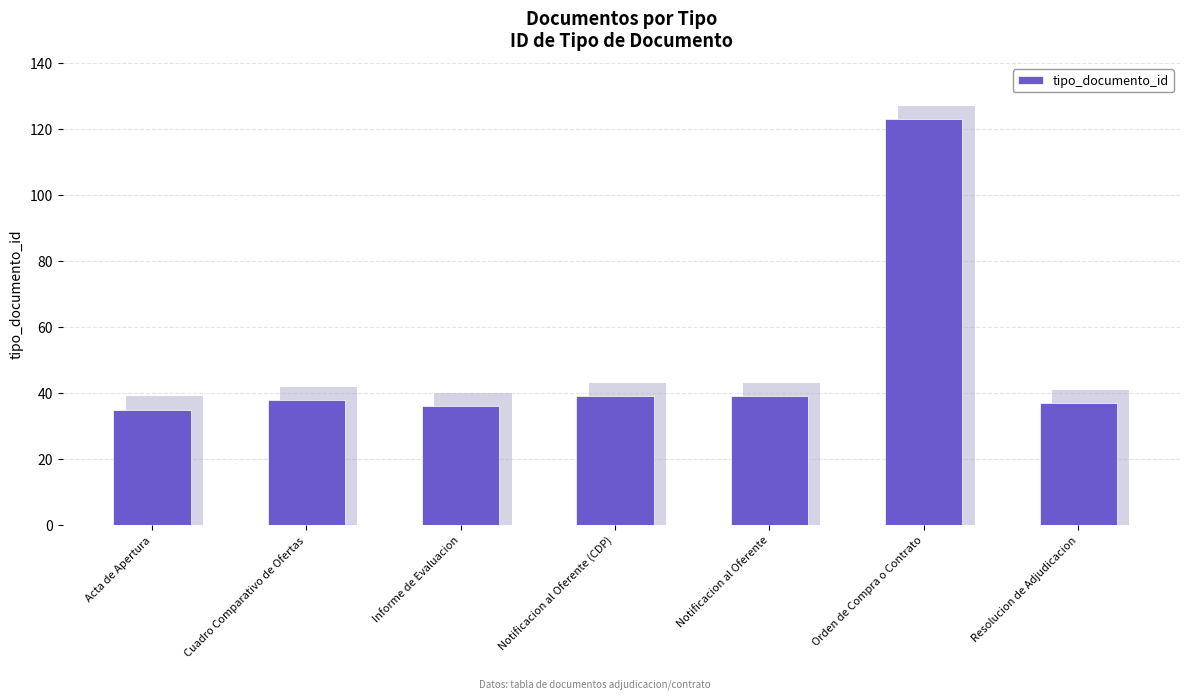

Rank the categories by value from highest to lowest.

Orden de Compra o Contrato, Notificacion al Oferente (CDP), Notificacion al Oferente, Cuadro Comparativo de Ofertas, Resolucion de Adjudicacion, Informe de Evaluacion, Acta de Apertura